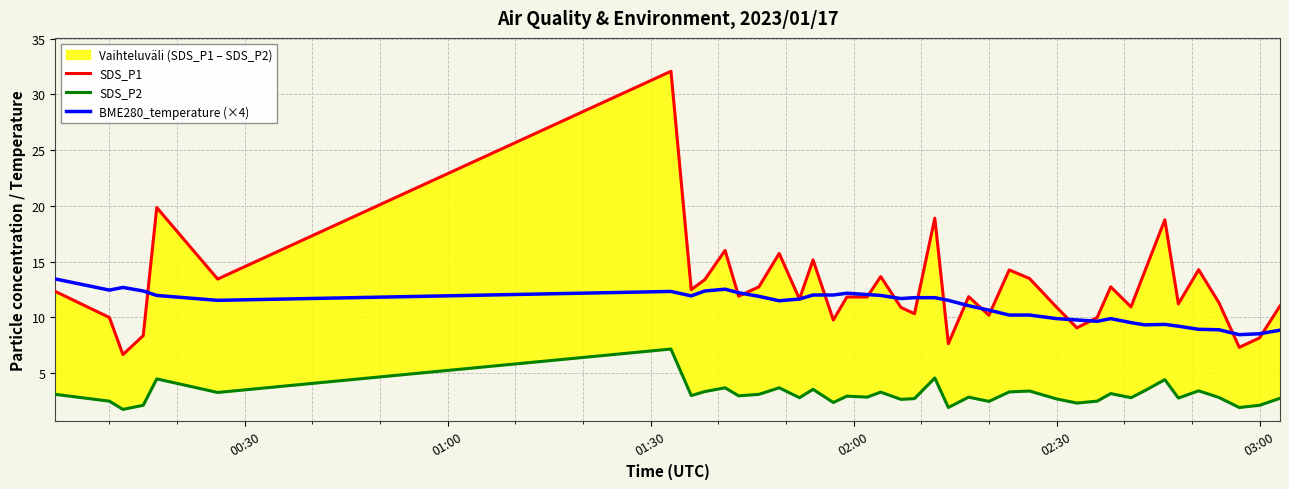

How many lines are shown in the chart?

3